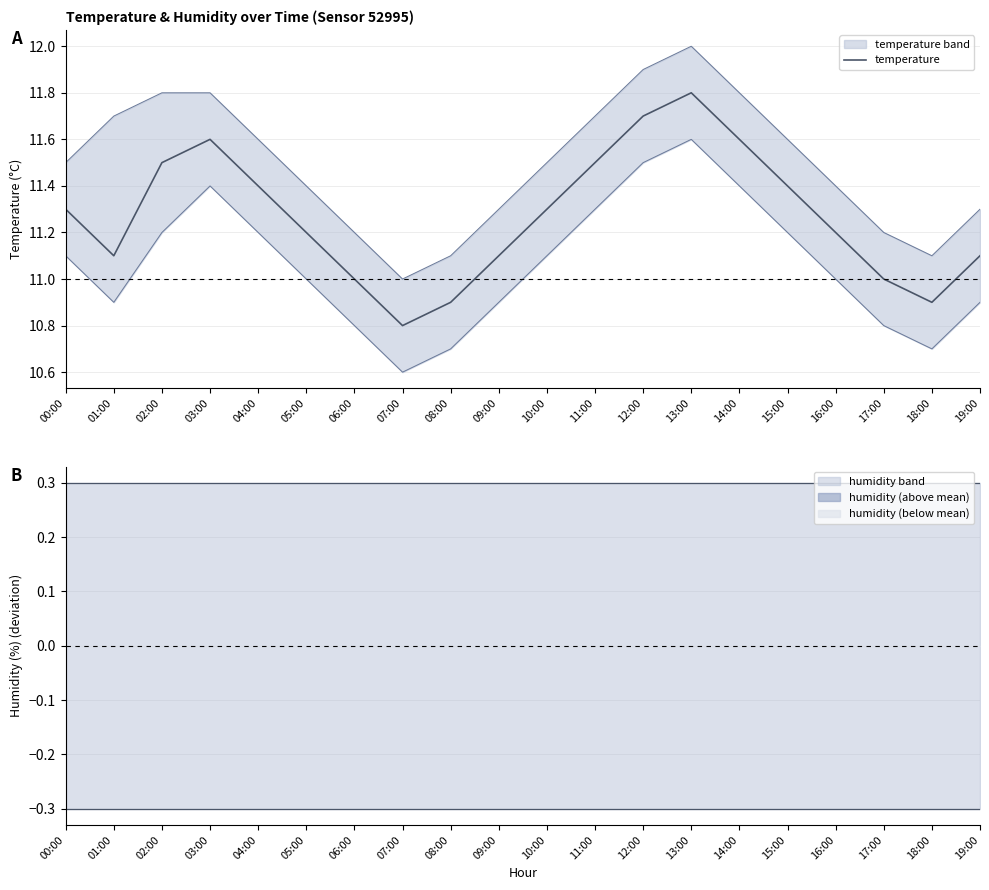

Which label corresponds to the smallest value in the chart?

07:00